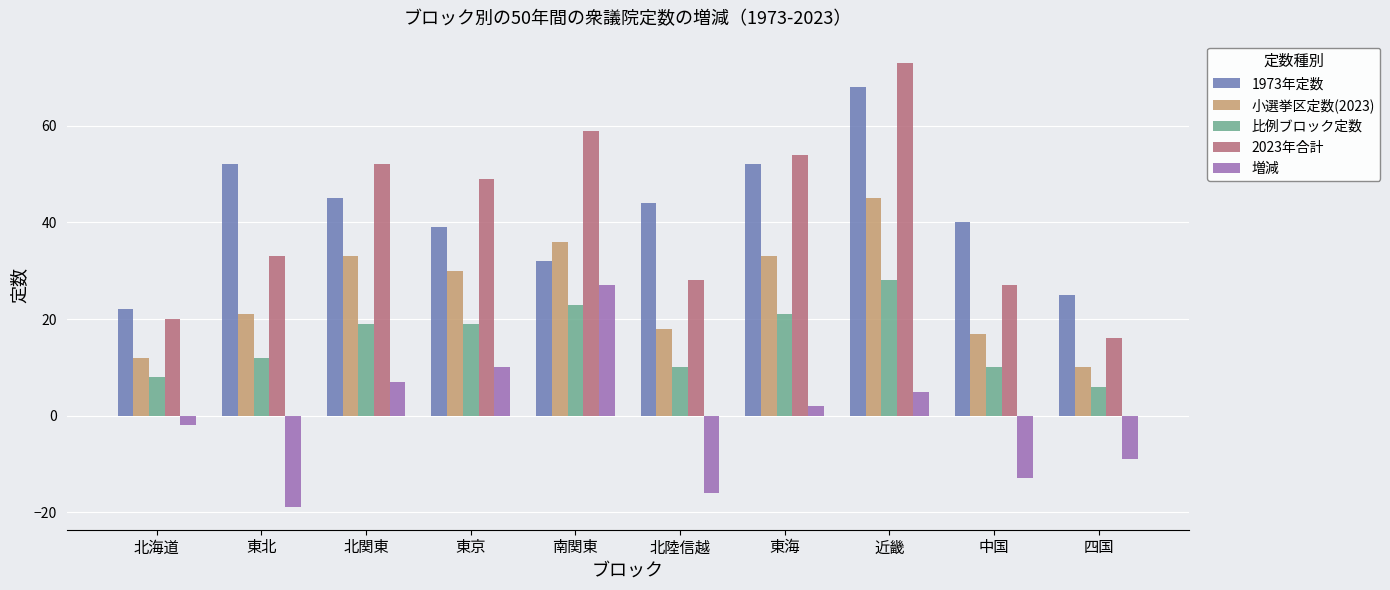

Where does the 小選挙区定数(2023) series first go above 30?

北関東